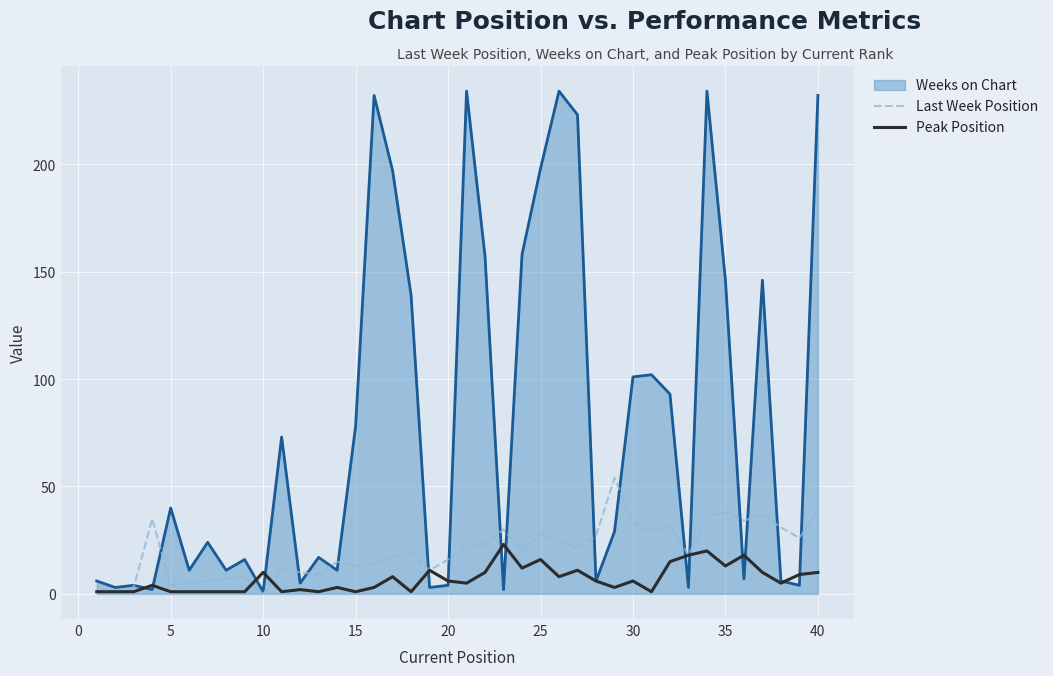

Which series has the widest spread of values?

Weeks on Chart